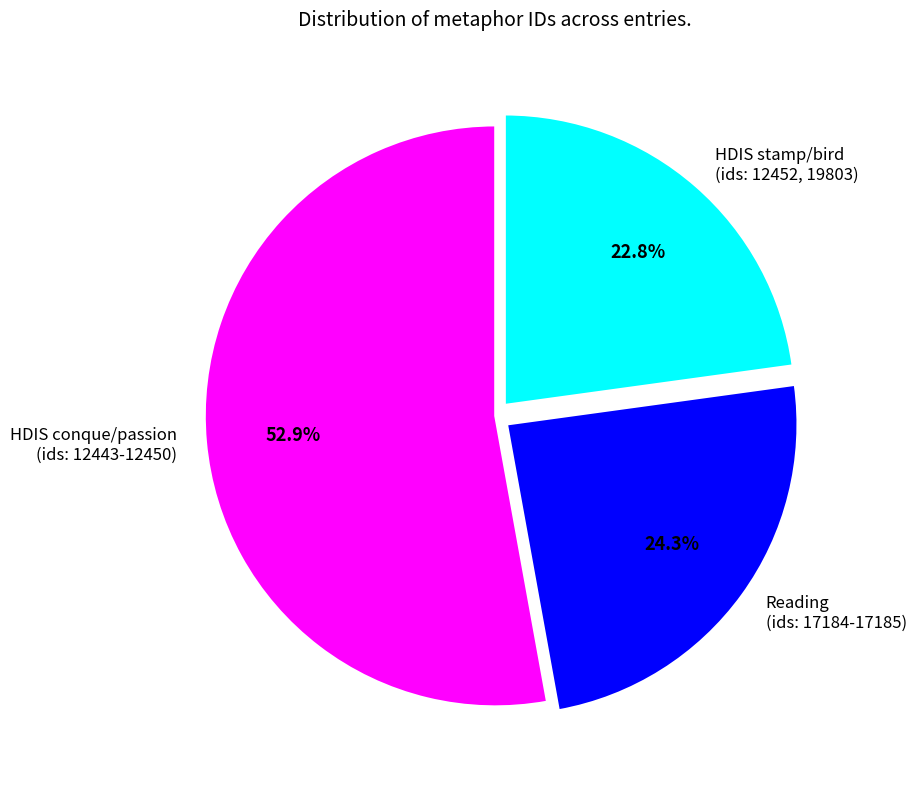

Approximately how many times larger is the value at HDIS stamp/bird (ids: 12452, 19803) compared to HDIS conque/passion (ids: 12443-12450)?

0.4